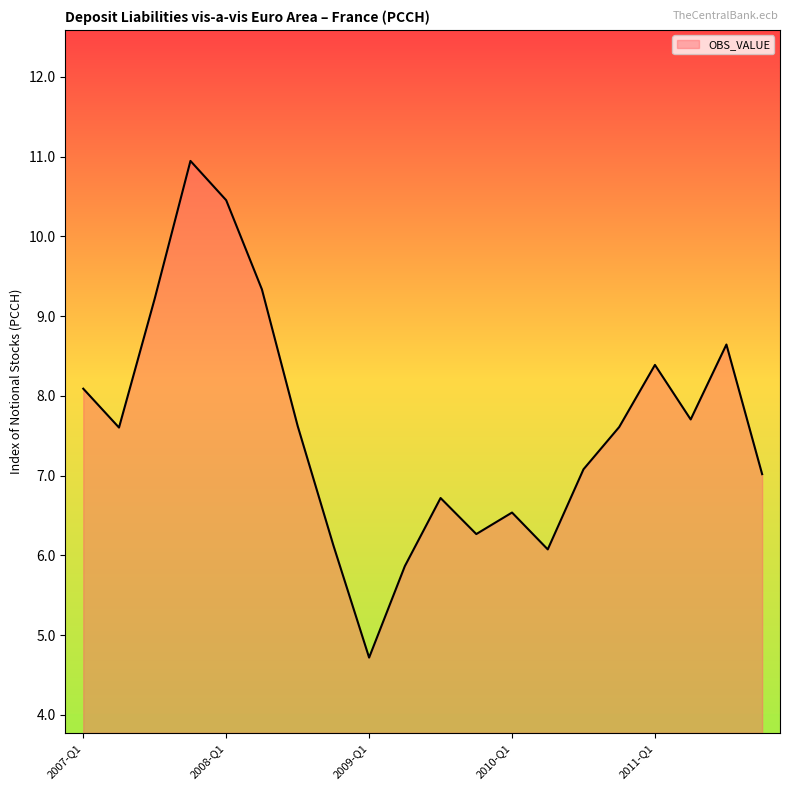

What is the difference between the maximum and minimum values?

6.2